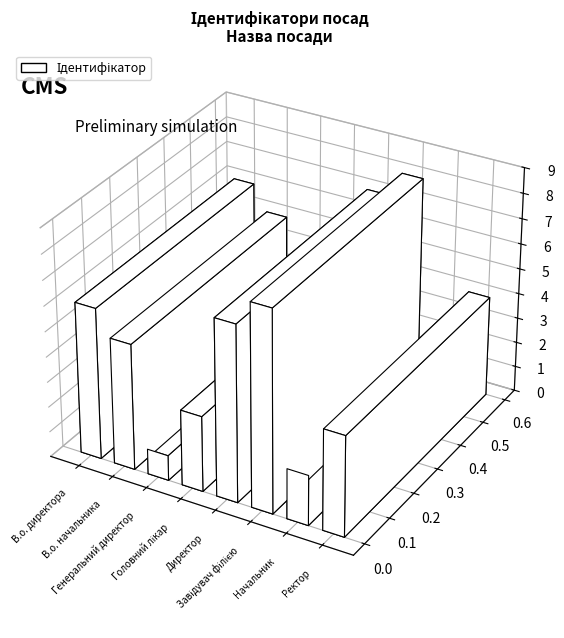

What is the maximum value shown in the chart?

8